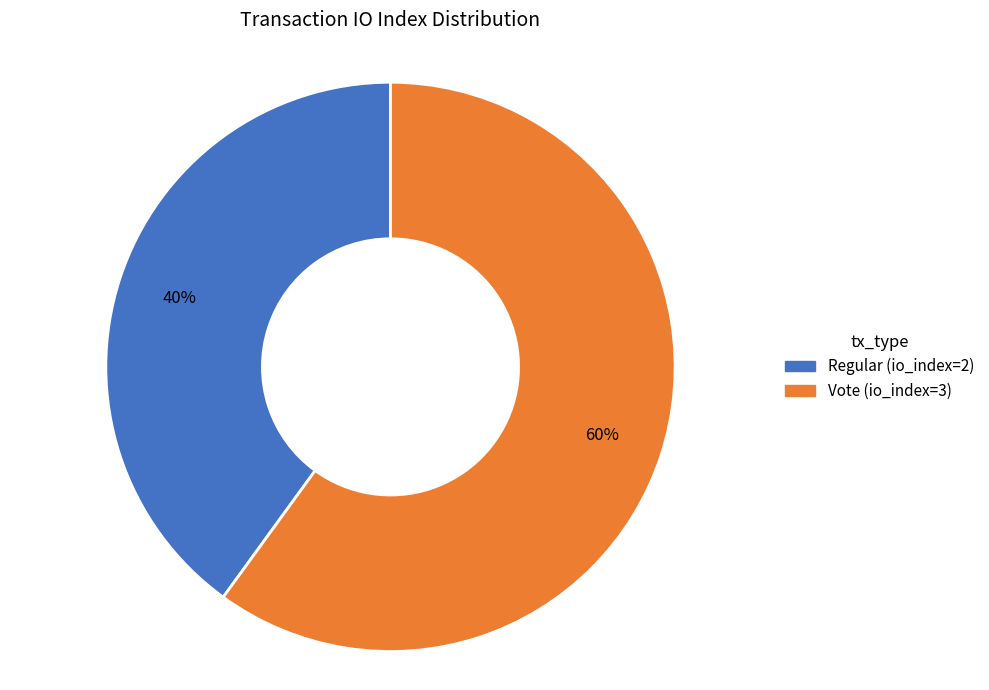

Which slice represents more than half of the pie?

Vote (io_index=3)